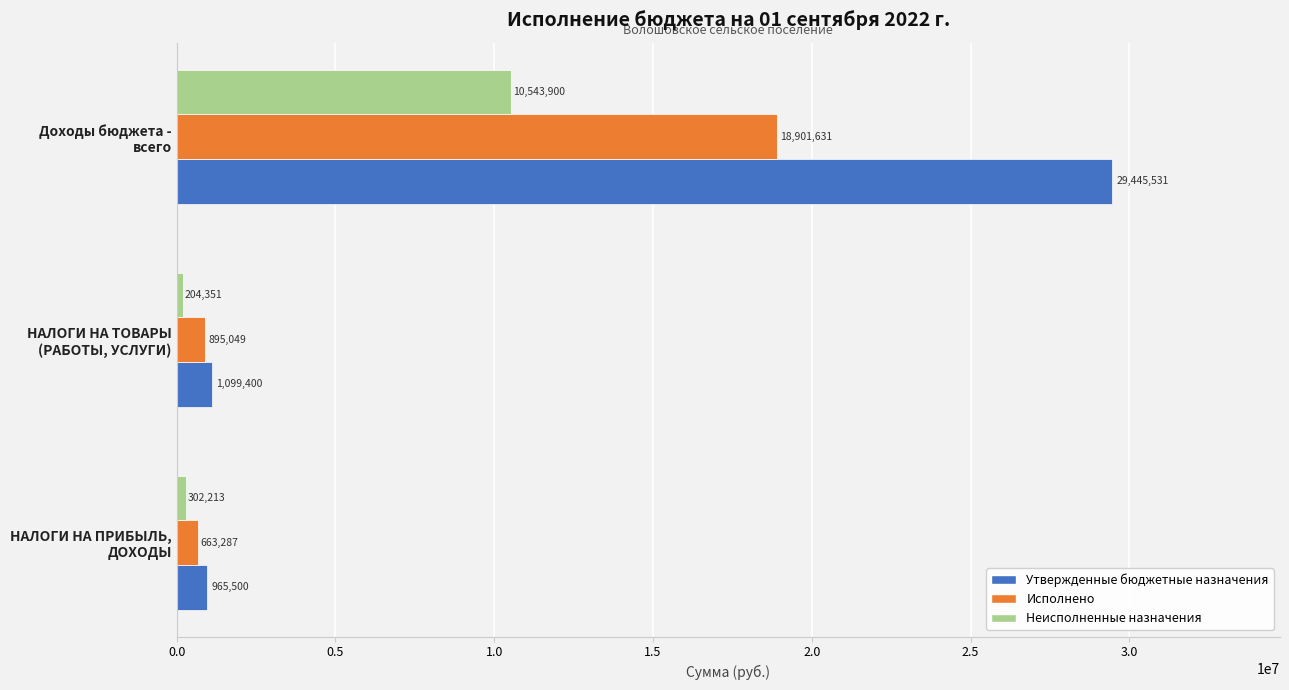

What is the difference between the maximum and second lowest values in the Утвержденные бюджетные назначения series?

28346130.9